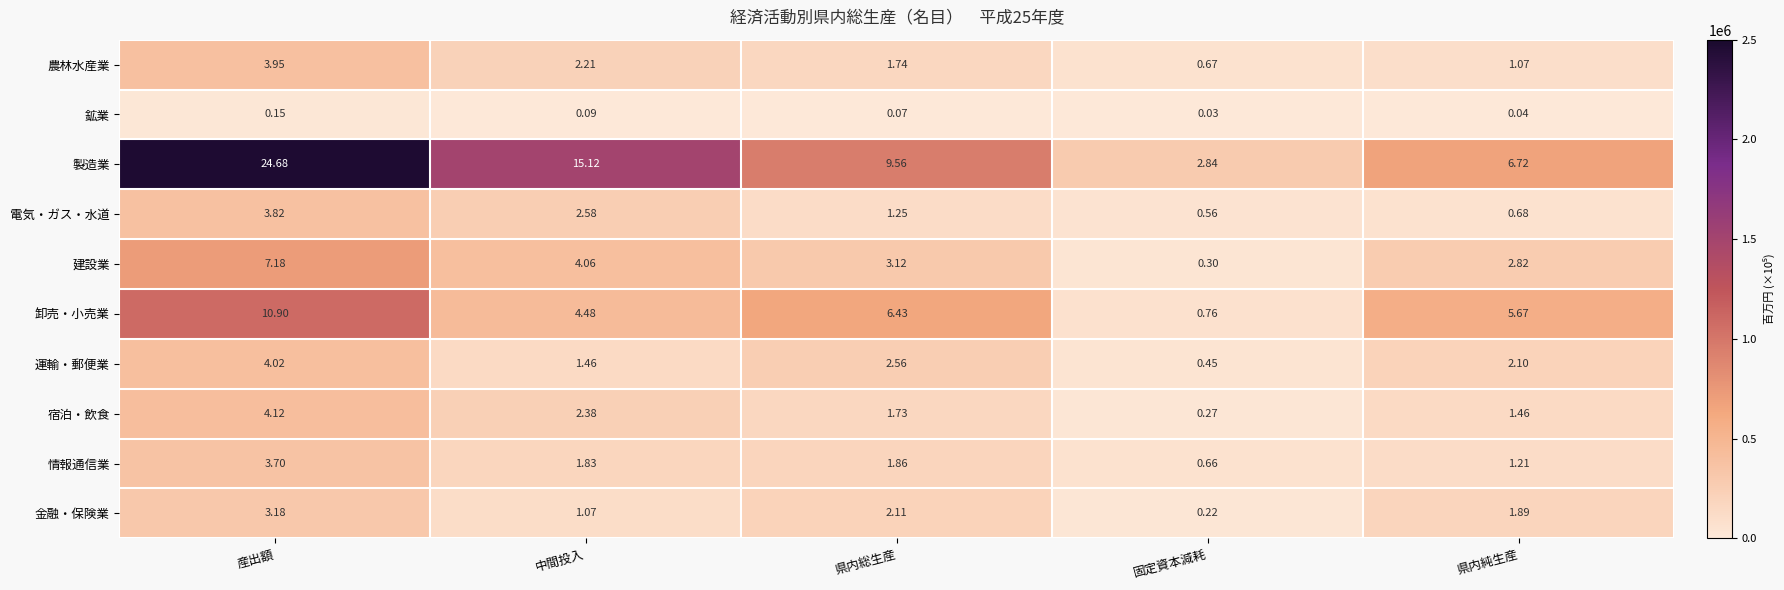

Between 産出額 and 固定資本減耗, which series saw the biggest shift?

製造業